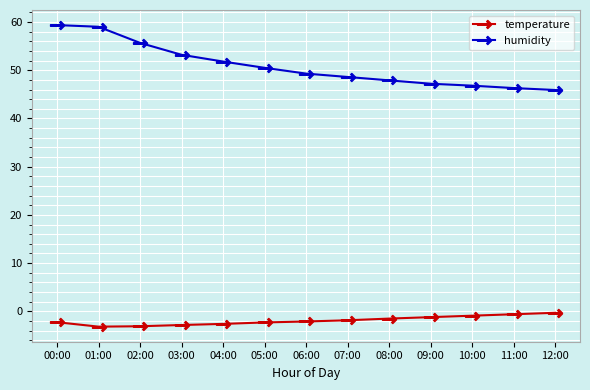

Rank the series at 09:00 from highest to lowest value.

humidity, temperature